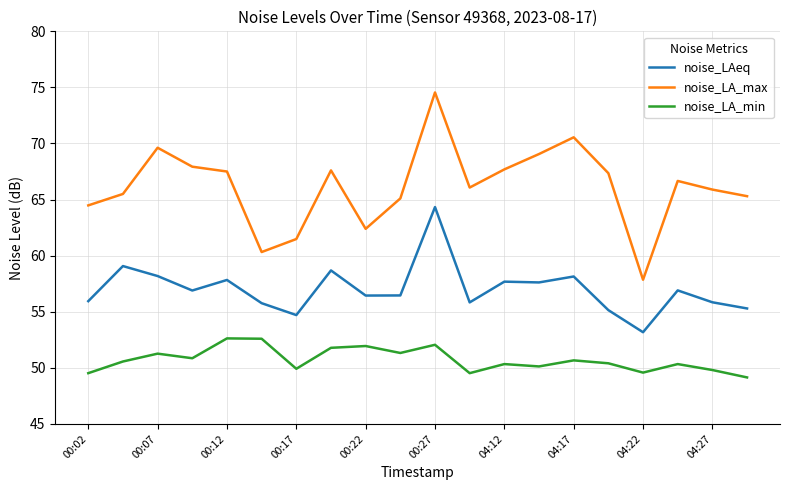

What is the difference between the maximum and minimum values in the noise_LA_max series?

16.7